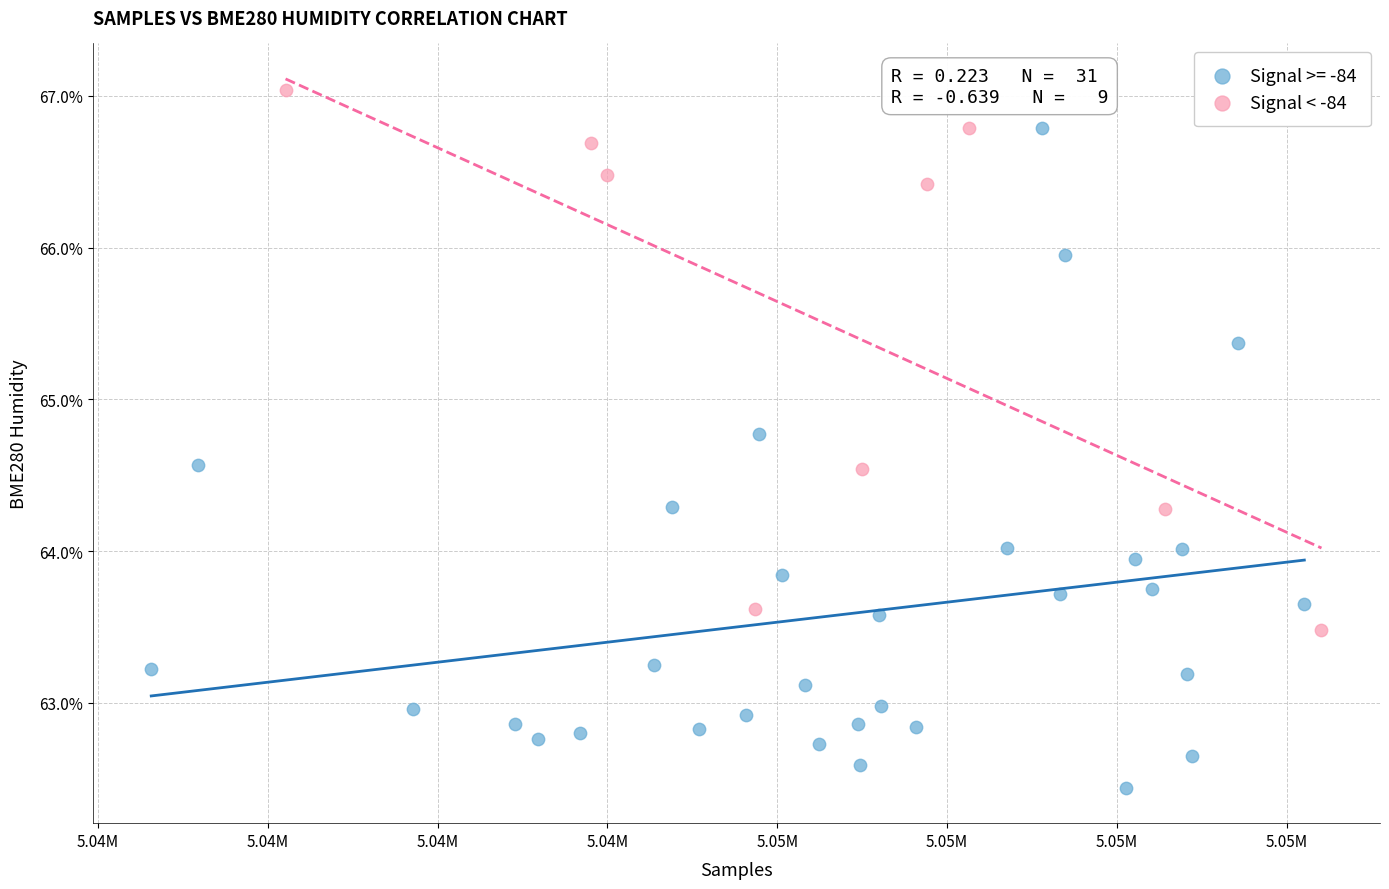

Which series contains the lowest Y value?

Signal >= -84